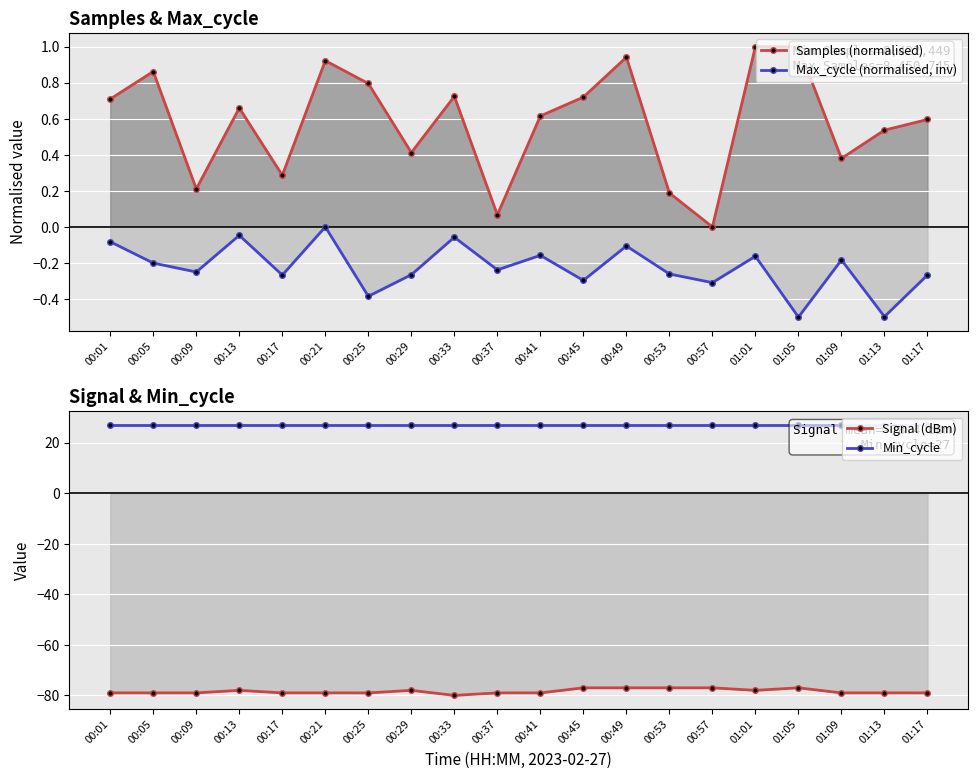

How many data points in Samples (normalised) are above 0?

19